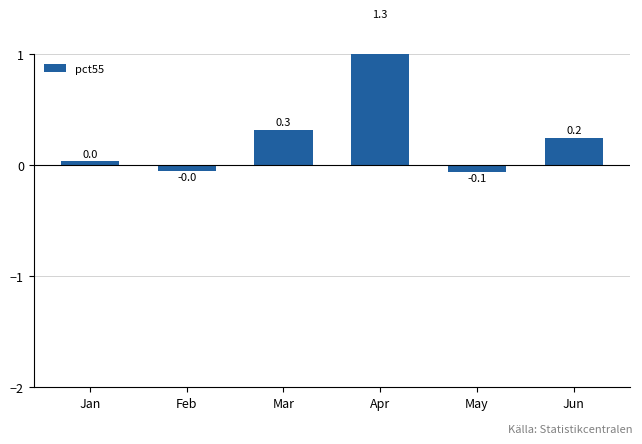

The chart shows a value of -0.0 at Feb. True or false?

False